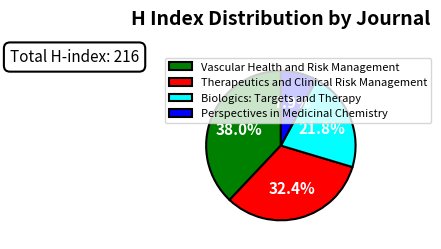

Which has a higher value, Therapeutics and Clinical Risk Management or Biologics: Targets and Therapy?

Therapeutics and Clinical Risk Management